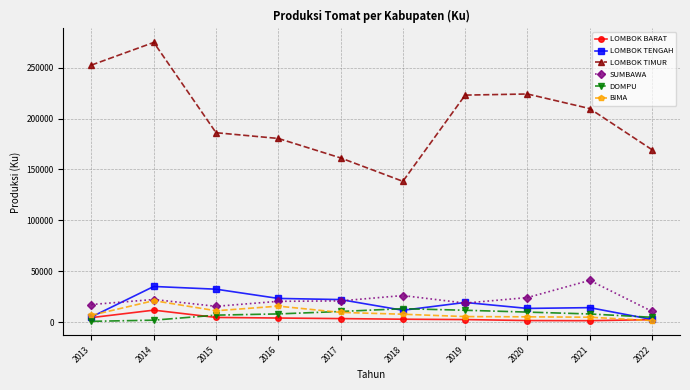

What is the greatest value displayed?

274815.0